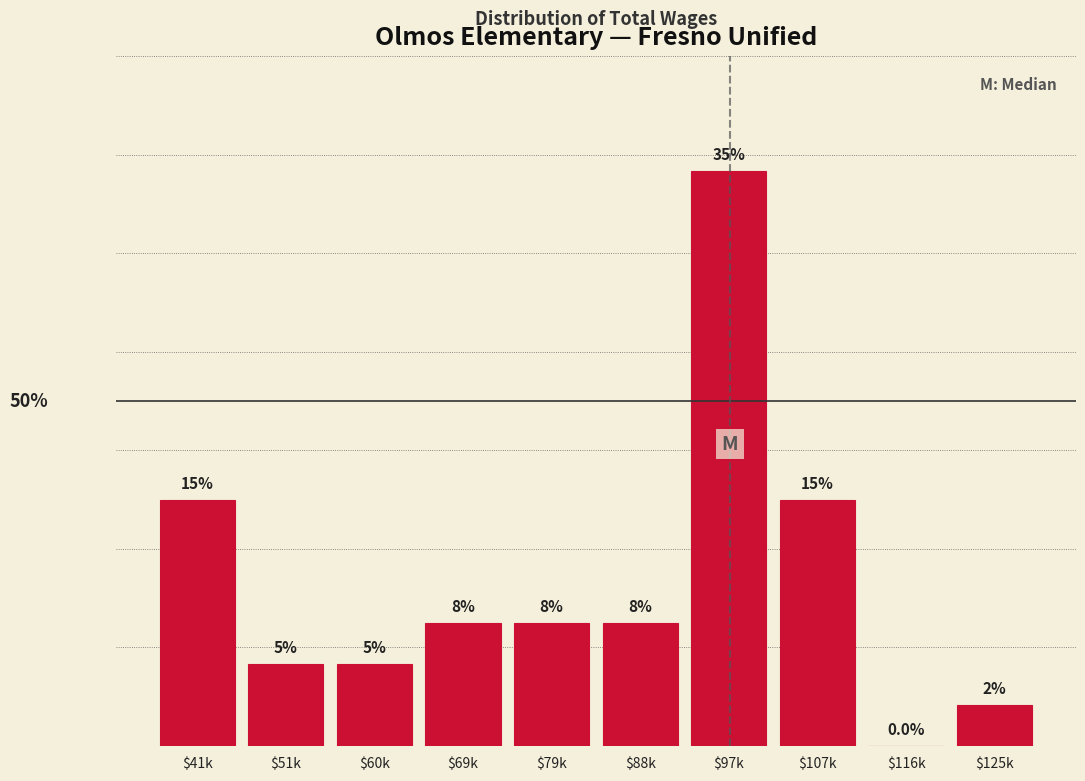

Where does the data first go above 7?

$41k